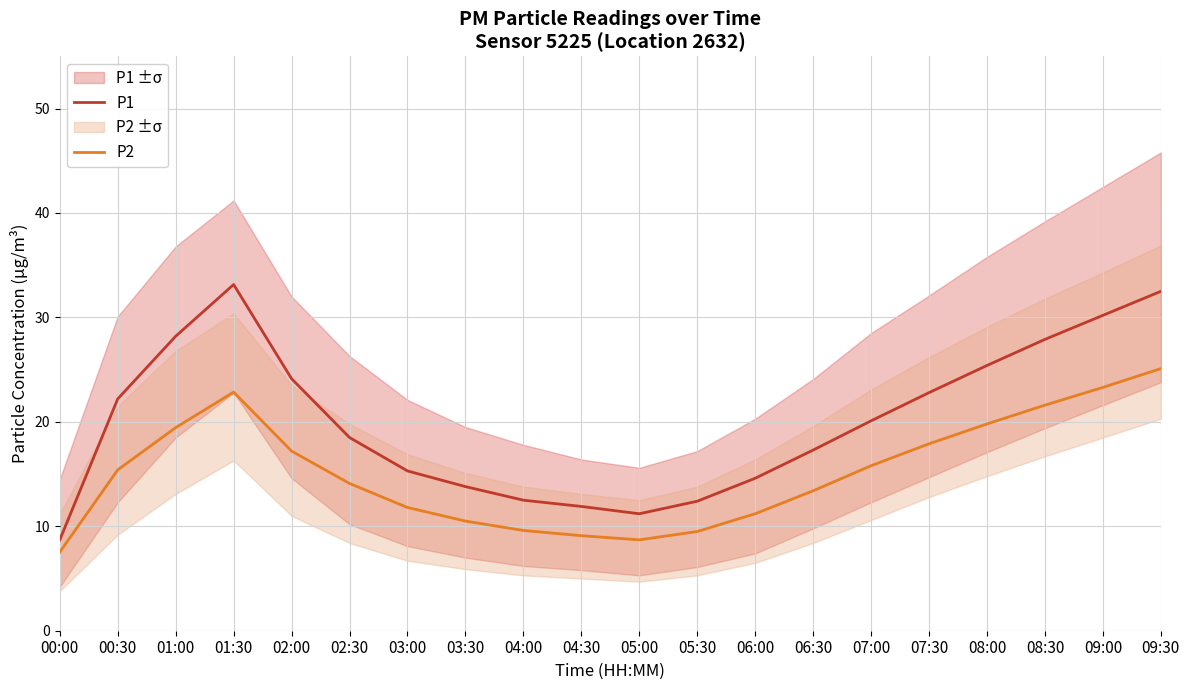

How many lines are shown in the chart?

2